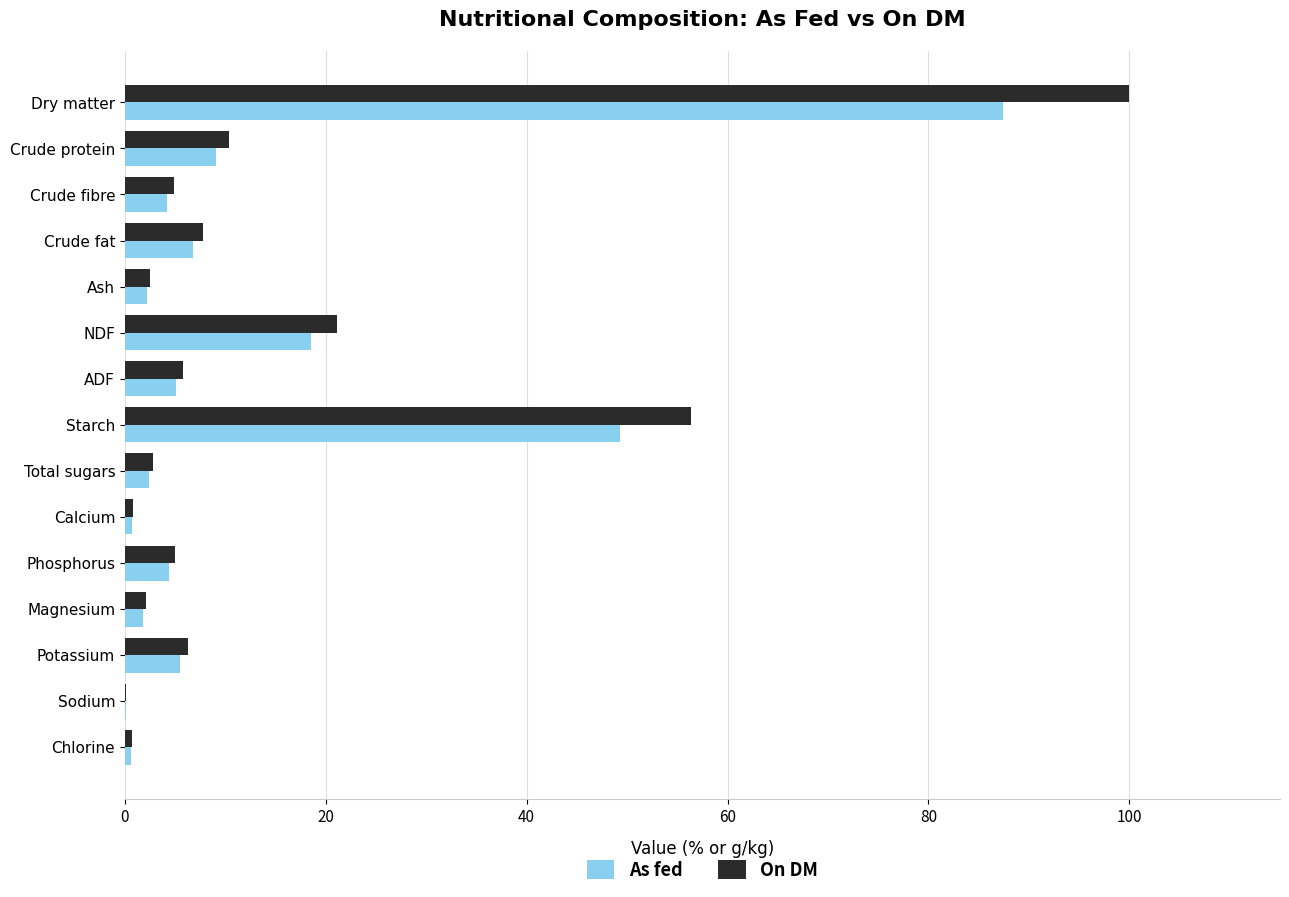

What is the maximum value for On DM?

100.0